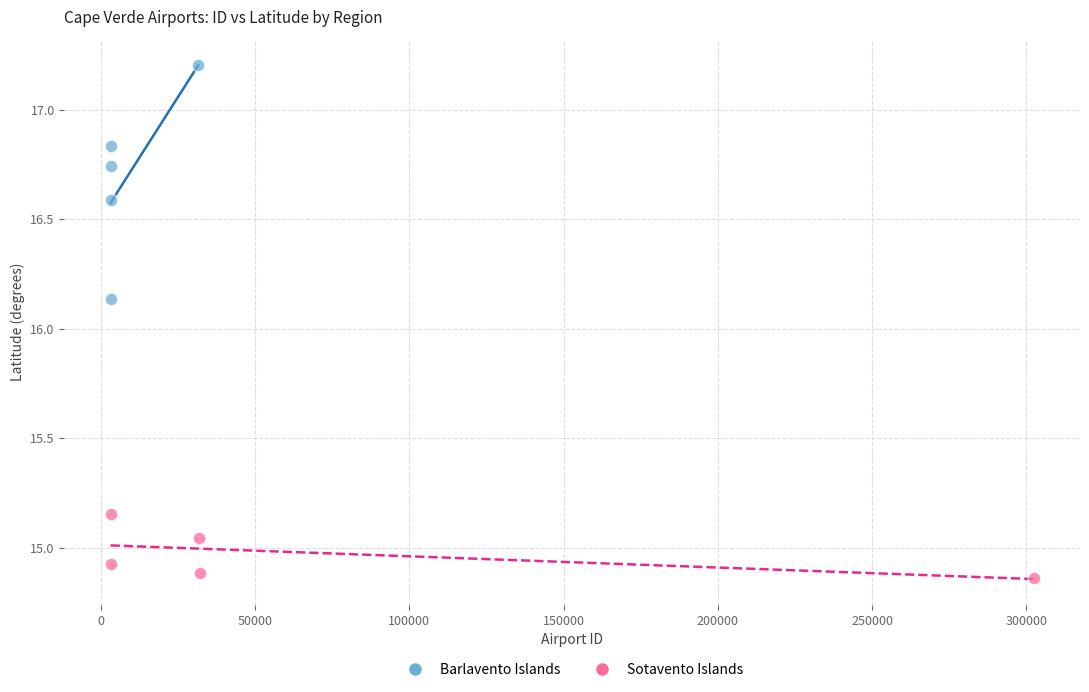

Which series reaches the maximum Y coordinate?

Barlavento Islands